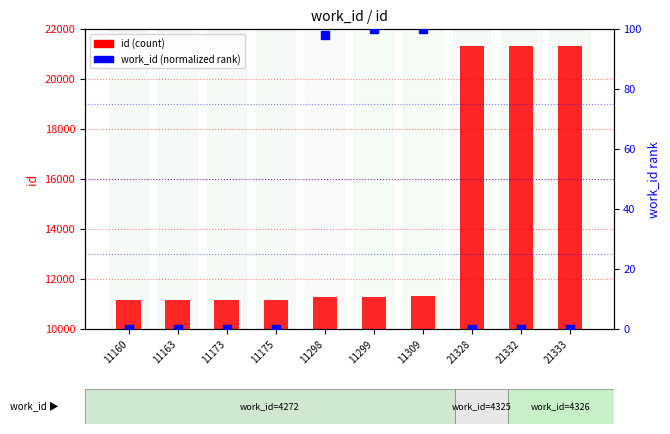

At which category is the sum across all series the highest?

21333